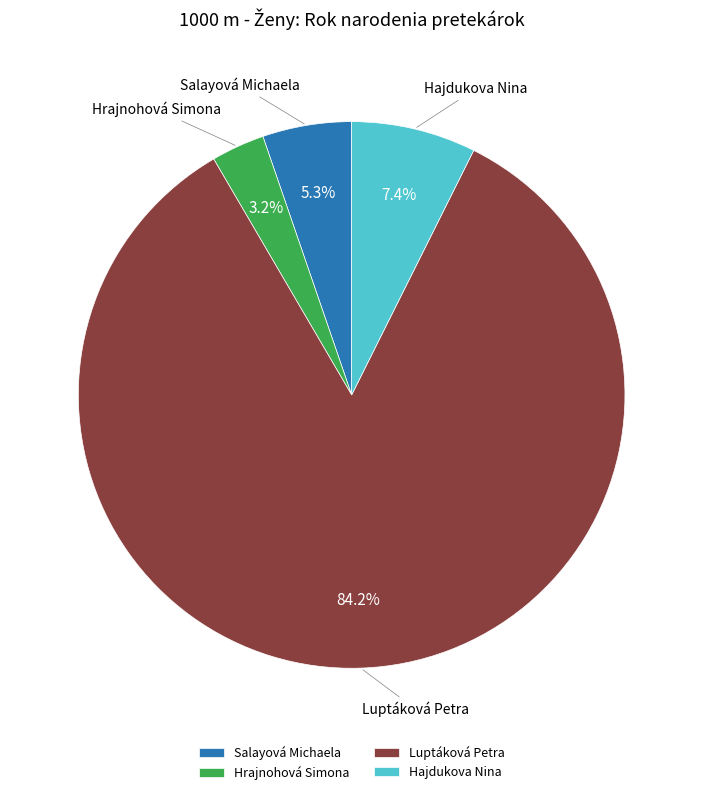

What is the smallest slice in the pie chart?

Hrajnohová Simona